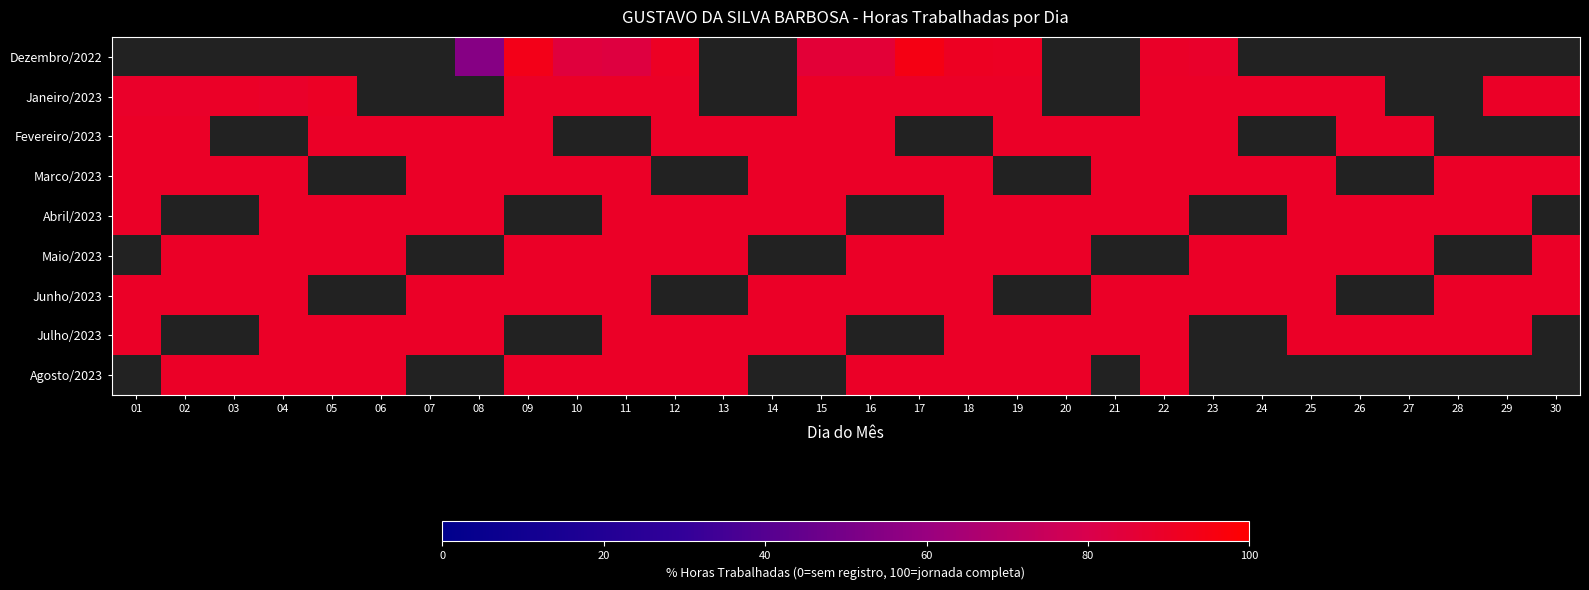

Where does the Maio/2023 series first go above 89?

02